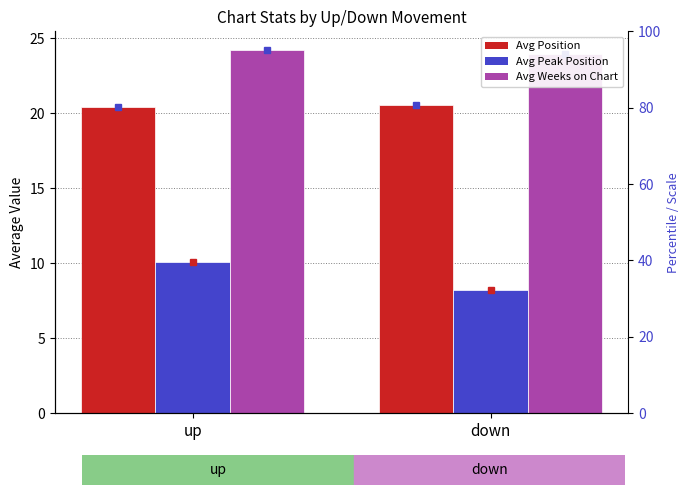

How many data points in Avg Peak Position are less than 10?

1